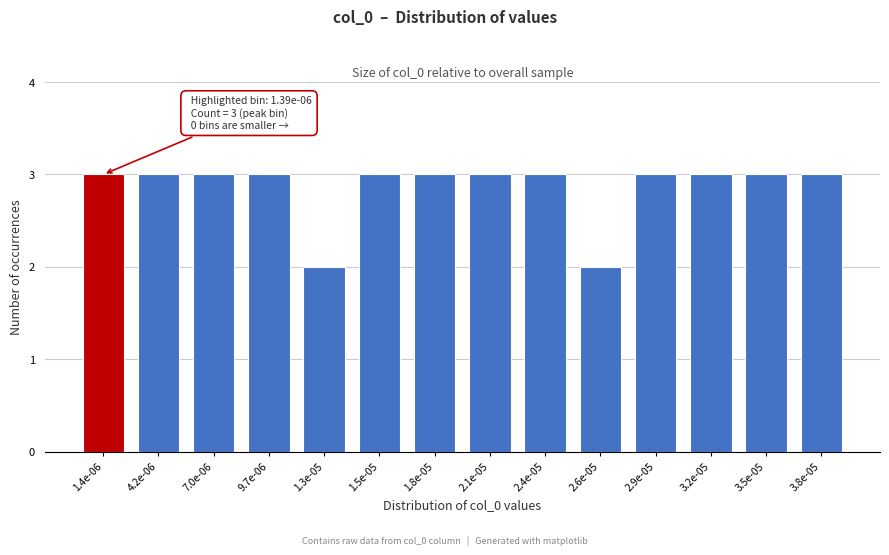

Reading left to right, transcribe all the data shown in this chart.

1.4e-06=3	4.2e-06=3	7.0e-06=3	9.7e-06=3	1.3e-05=2	1.5e-05=3	1.8e-05=3	2.1e-05=3	2.4e-05=3	2.6e-05=2	2.9e-05=3	3.2e-05=3	3.5e-05=3	3.8e-05=3